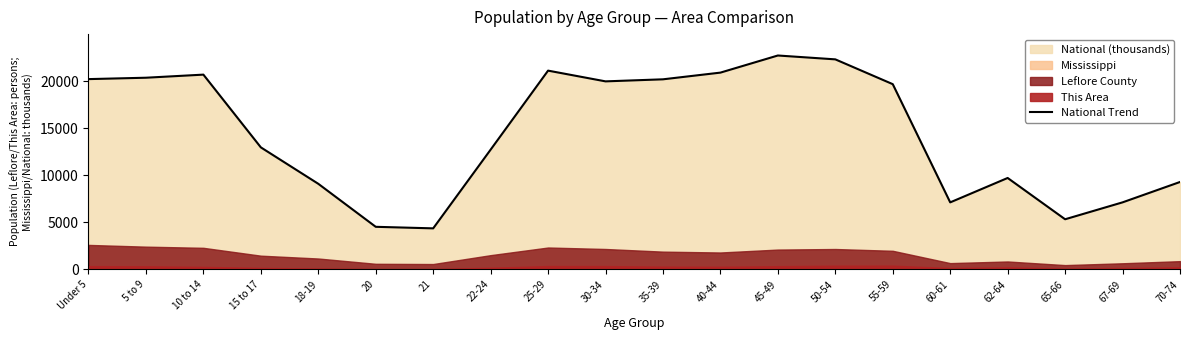

List the labels in order of value, smallest first.

21, 20, 65-66, 60-61, 67-69, 18-19, 70-74, 62-64, 22-24, 15 to 17, 55-59, 30-34, 35-39, Under 5, 5 to 9, 10 to 14, 40-44, 25-29, 50-54, 45-49